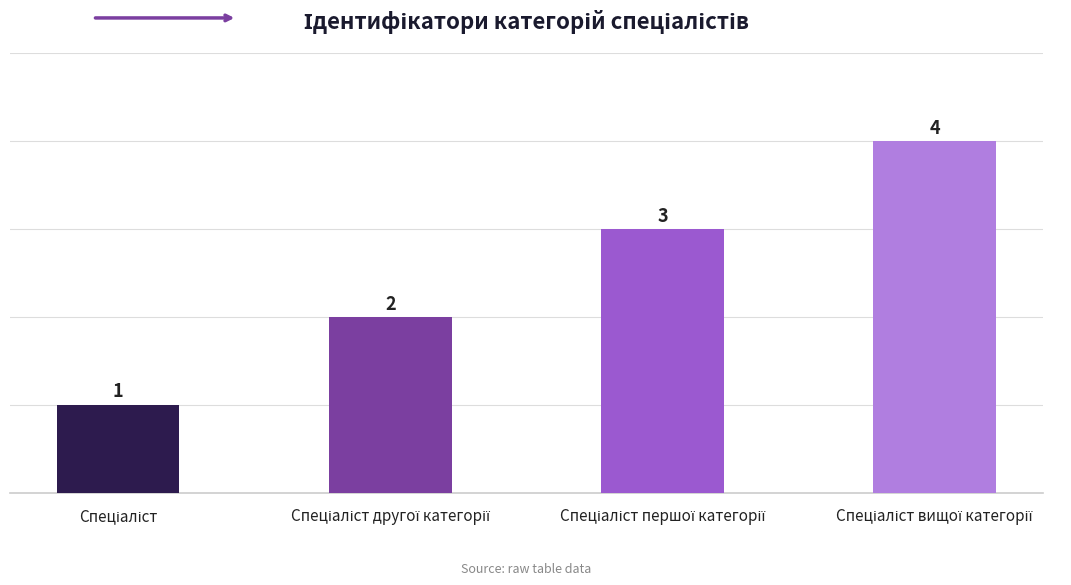

Reading left to right, extract all data points from this chart.

1	2	3	4